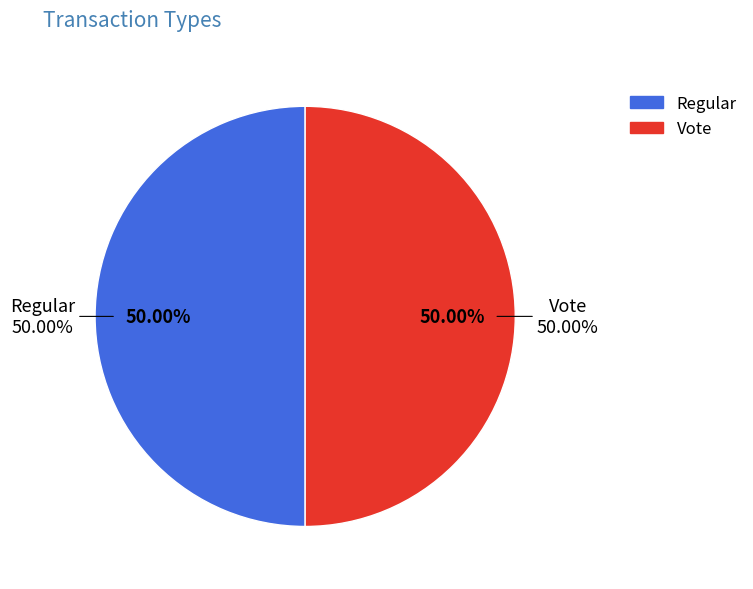

The Regular slice represents 50% of the pie. True or false?

True